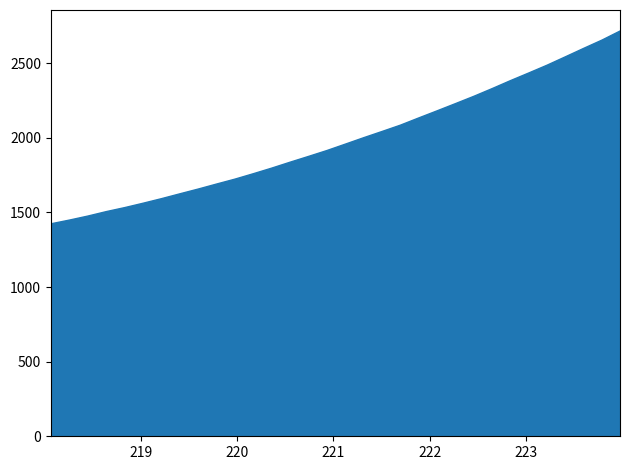

What is the minimum value shown in the chart?

1427.3